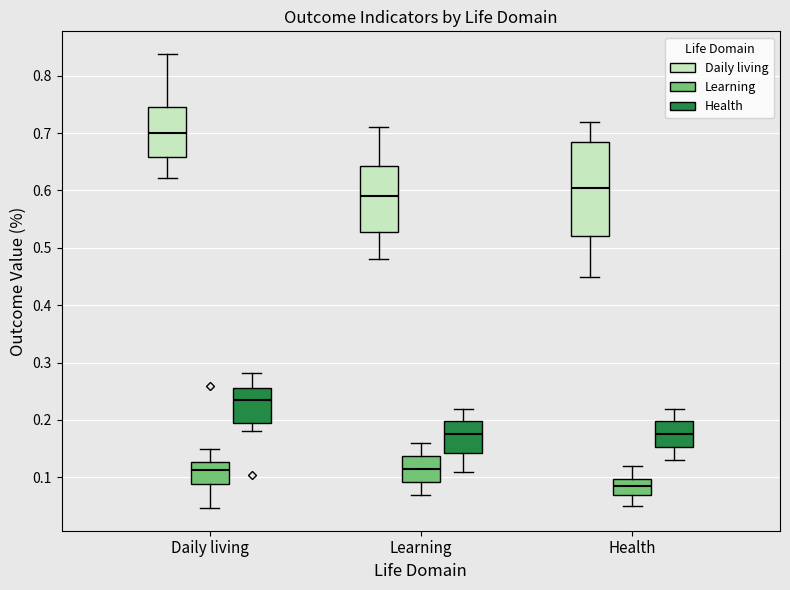

Reading left to right, transcribe this box plot: for each box, give where its median line is, the range the box spans, and where its two whiskers end, as read against the y-axis. The values are not printed on the chart, so give them approximately, as read against the axis.

Daily living (Daily living): median 0.70, box 0.66 to 0.75, whiskers 0.62 to 0.84
Daily living (Learning): median 0.11, box 0.09 to 0.13, whiskers 0.05 to 0.15
Daily living (Health): median 0.23, box 0.20 to 0.26, whiskers 0.18 to 0.28
Learning (Daily living): median 0.59, box 0.53 to 0.64, whiskers 0.48 to 0.71
Learning (Learning): median 0.12, box 0.09 to 0.14, whiskers 0.07 to 0.16
Learning (Health): median 0.18, box 0.14 to 0.20, whiskers 0.11 to 0.22
Health (Daily living): median 0.61, box 0.52 to 0.69, whiskers 0.45 to 0.72
Health (Learning): median 0.09, box 0.07 to 0.10, whiskers 0.05 to 0.12
Health (Health): median 0.18, box 0.15 to 0.20, whiskers 0.13 to 0.22